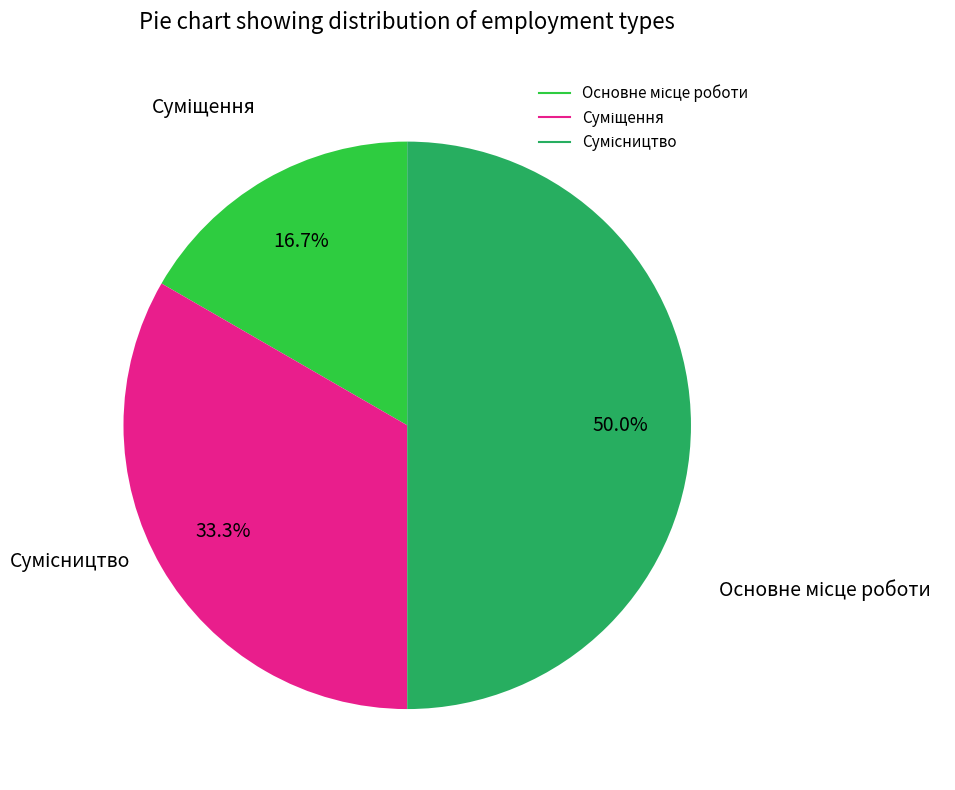

Is the sum of Сумісництво and Основне місце роботи greater than half?

Yes